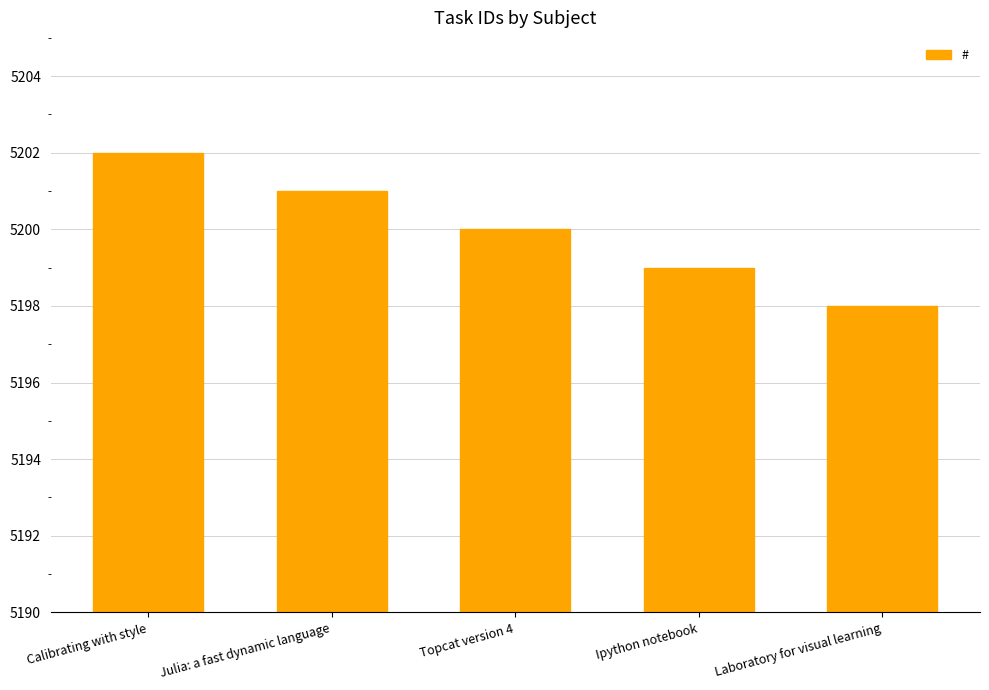

What is the ratio of the value at Laboratory for visual learning to the value at Julia: a fast dynamic language?

1.0